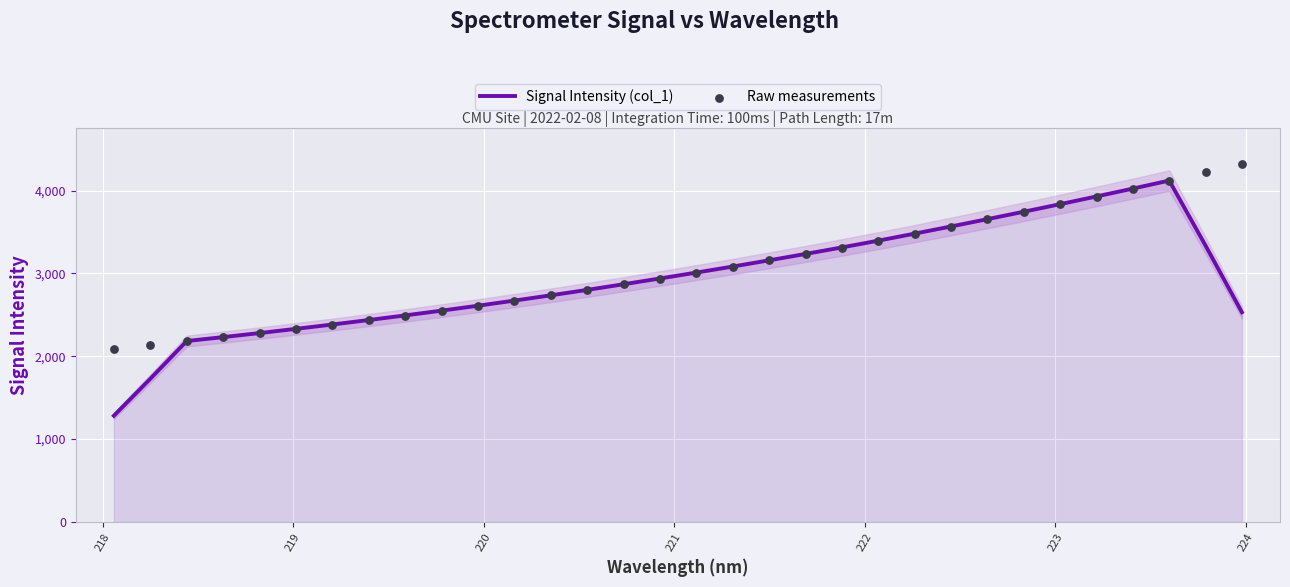

Which series has the widest spread of Y values?

Signal Intensity (col_1)